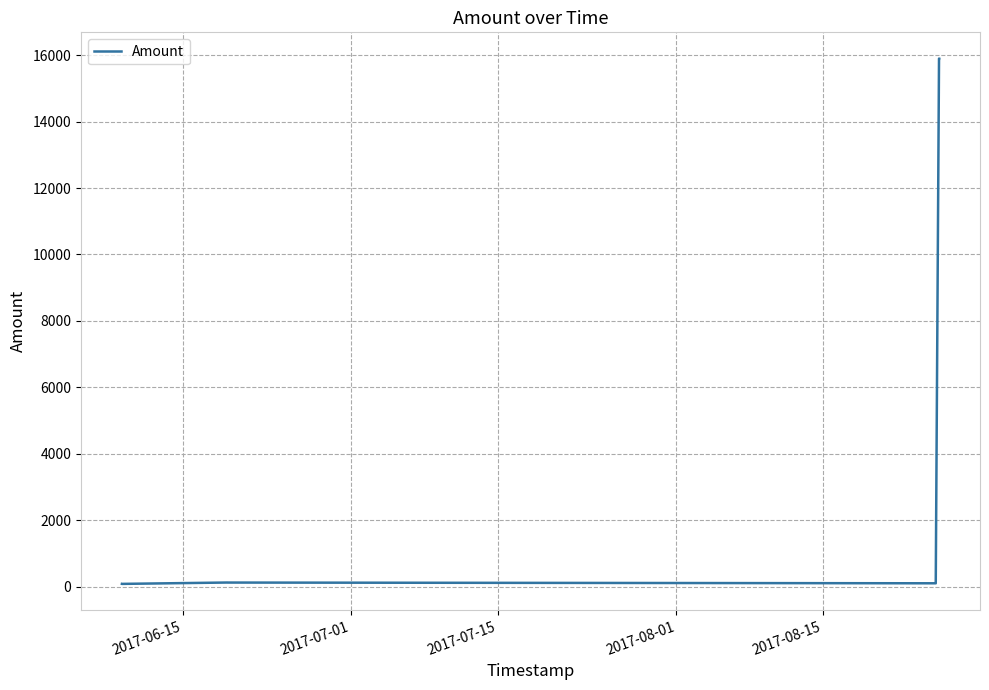

What is the smallest value displayed?

78.9